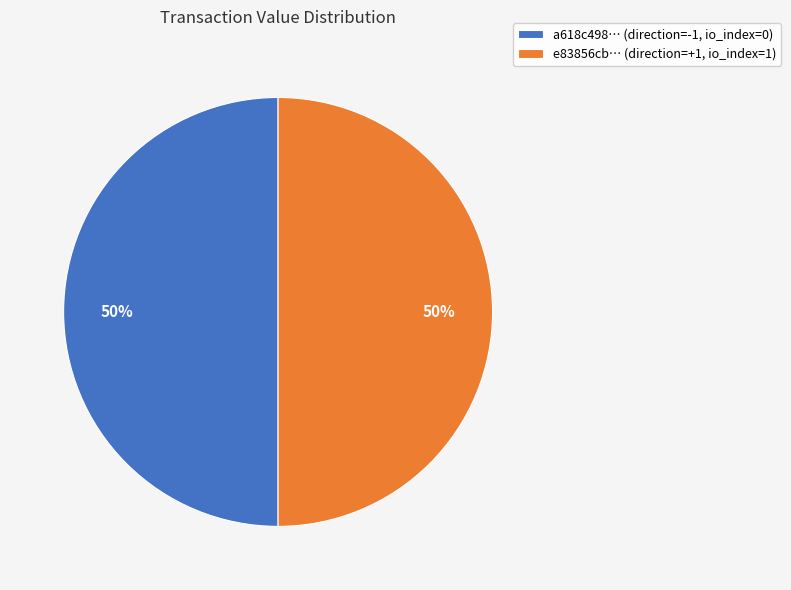

Is it true that e83856cb… (direction=+1, io_index=1) is 50% of the pie?

True